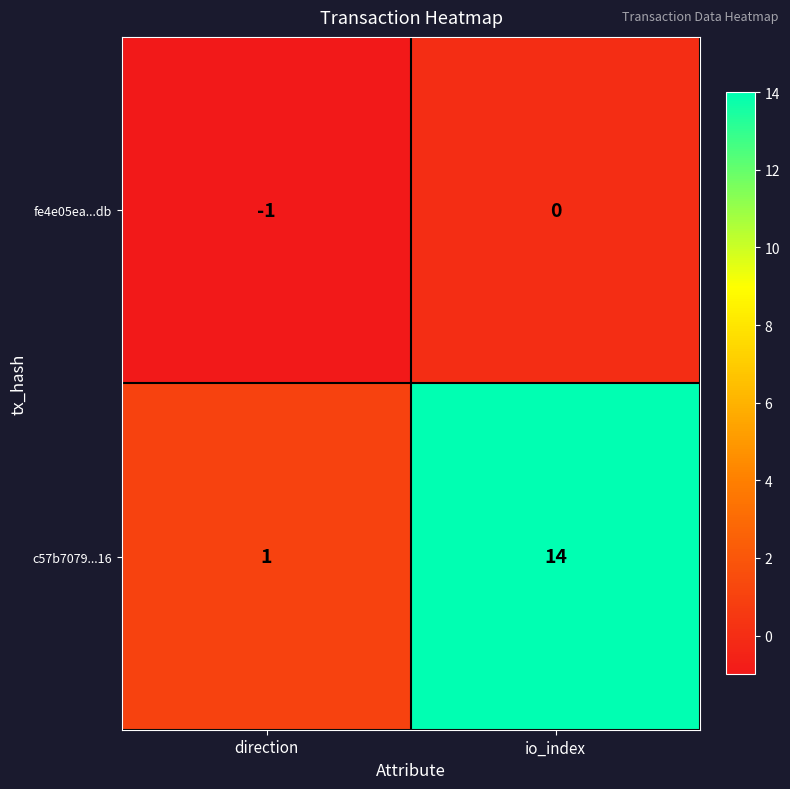

Which series has the widest spread of values?

c57b7079...16